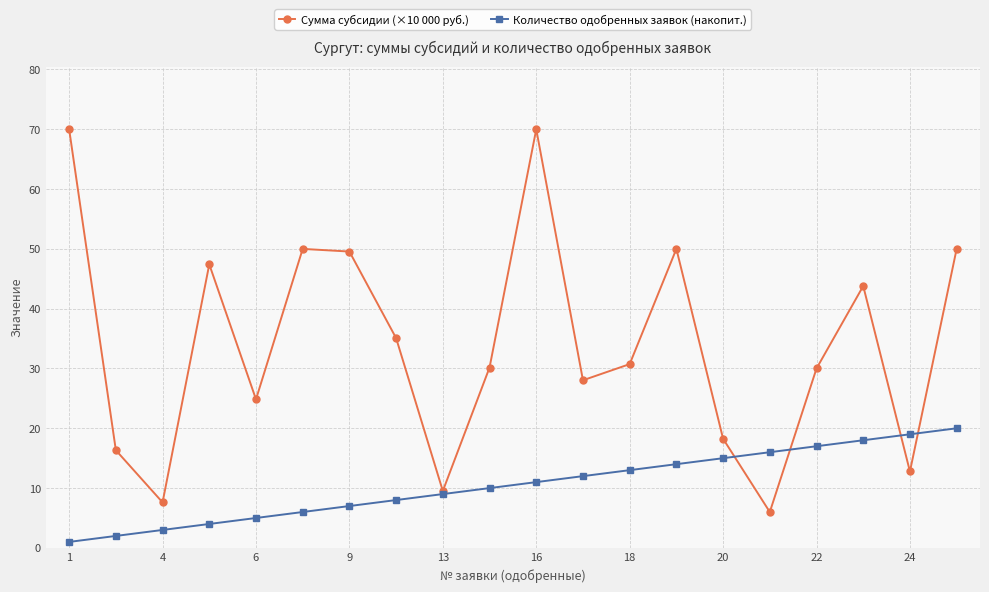

What is the value of the Количество одобренных заявок (накопит.) point at the 12th from the left?

12.0